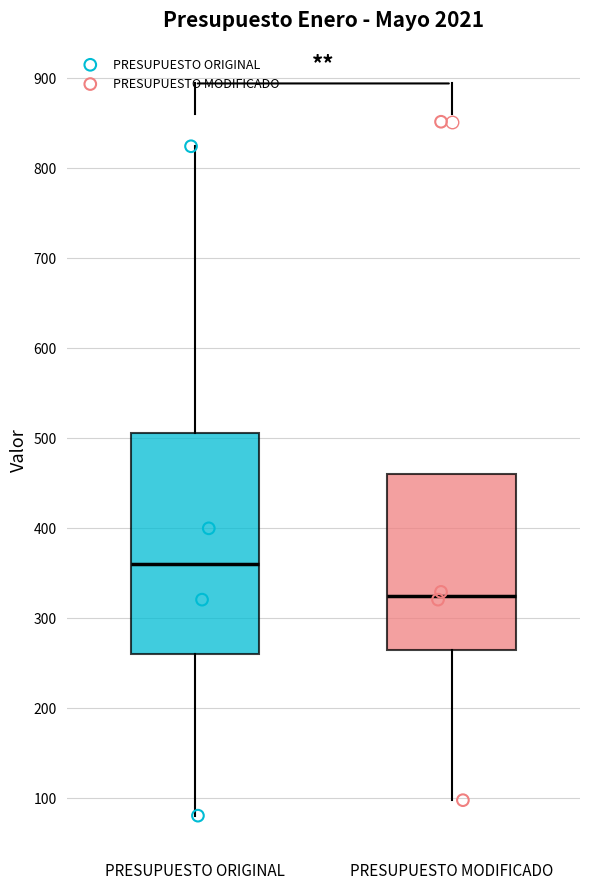

Reading left to right, transcribe this box plot: for each box, give where its median line is, the range the box spans, and where its two whiskers end, as read against the y-axis. The values are not printed on the chart, so give them approximately, as read against the axis.

PRESUPUESTO ORIGINAL: median 360, box 260 to 510, whiskers 80 to 820
PRESUPUESTO MODIFICADO: median 320, box 260 to 460, whiskers 100 to 460